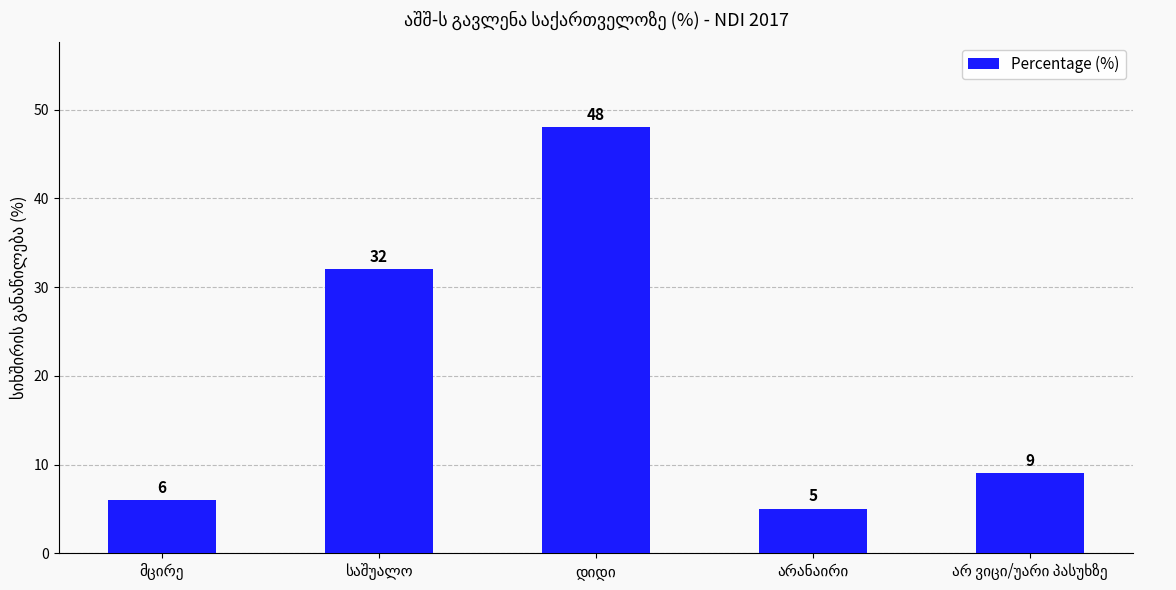

What is the smallest value displayed?

5